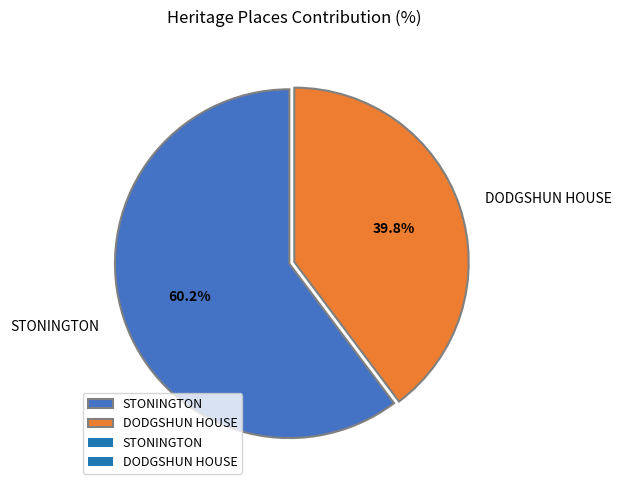

To the nearest percent, what percentage of the pie is STONINGTON?

60%